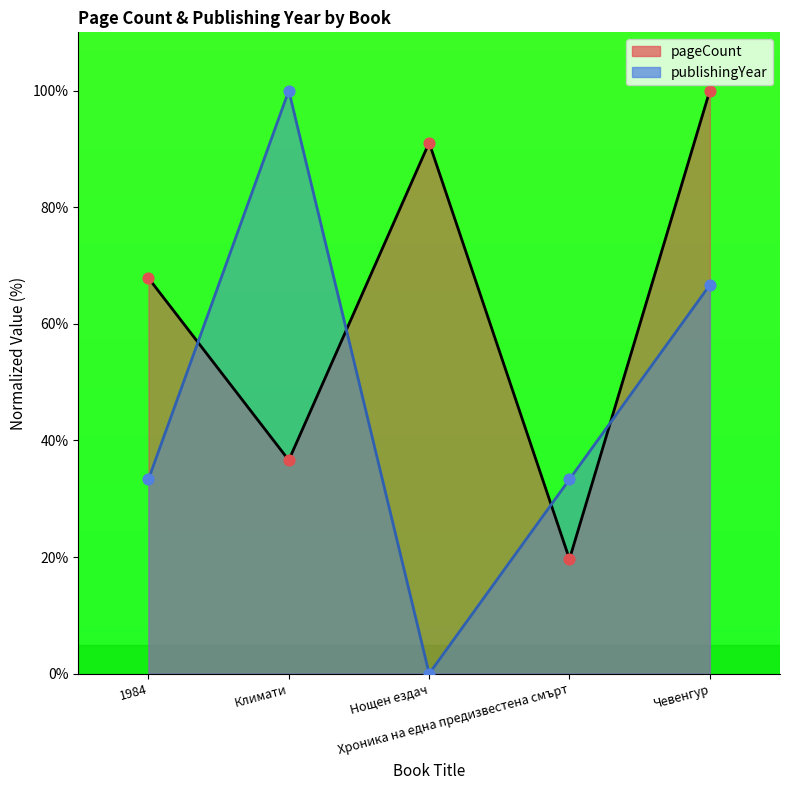

Which series has the largest Y range (max minus min)?

publishingYear